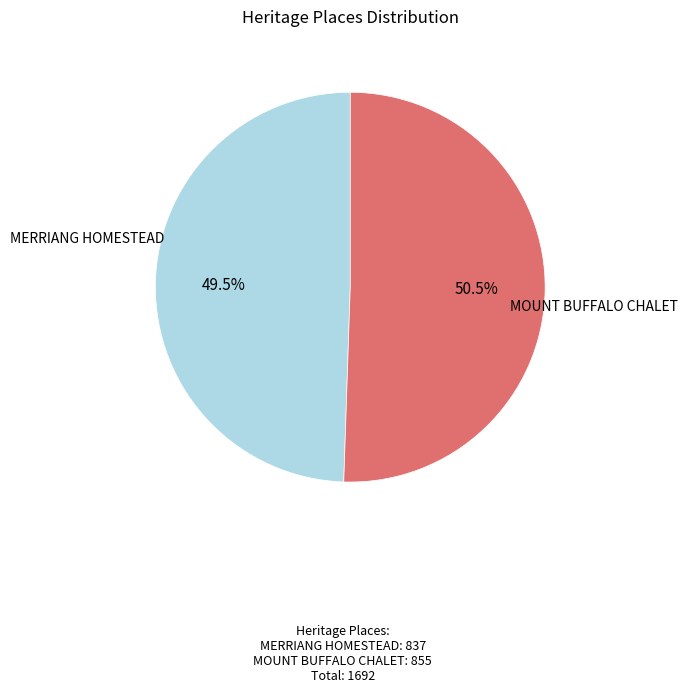

Which category has the biggest portion of the pie?

MOUNT BUFFALO CHALET